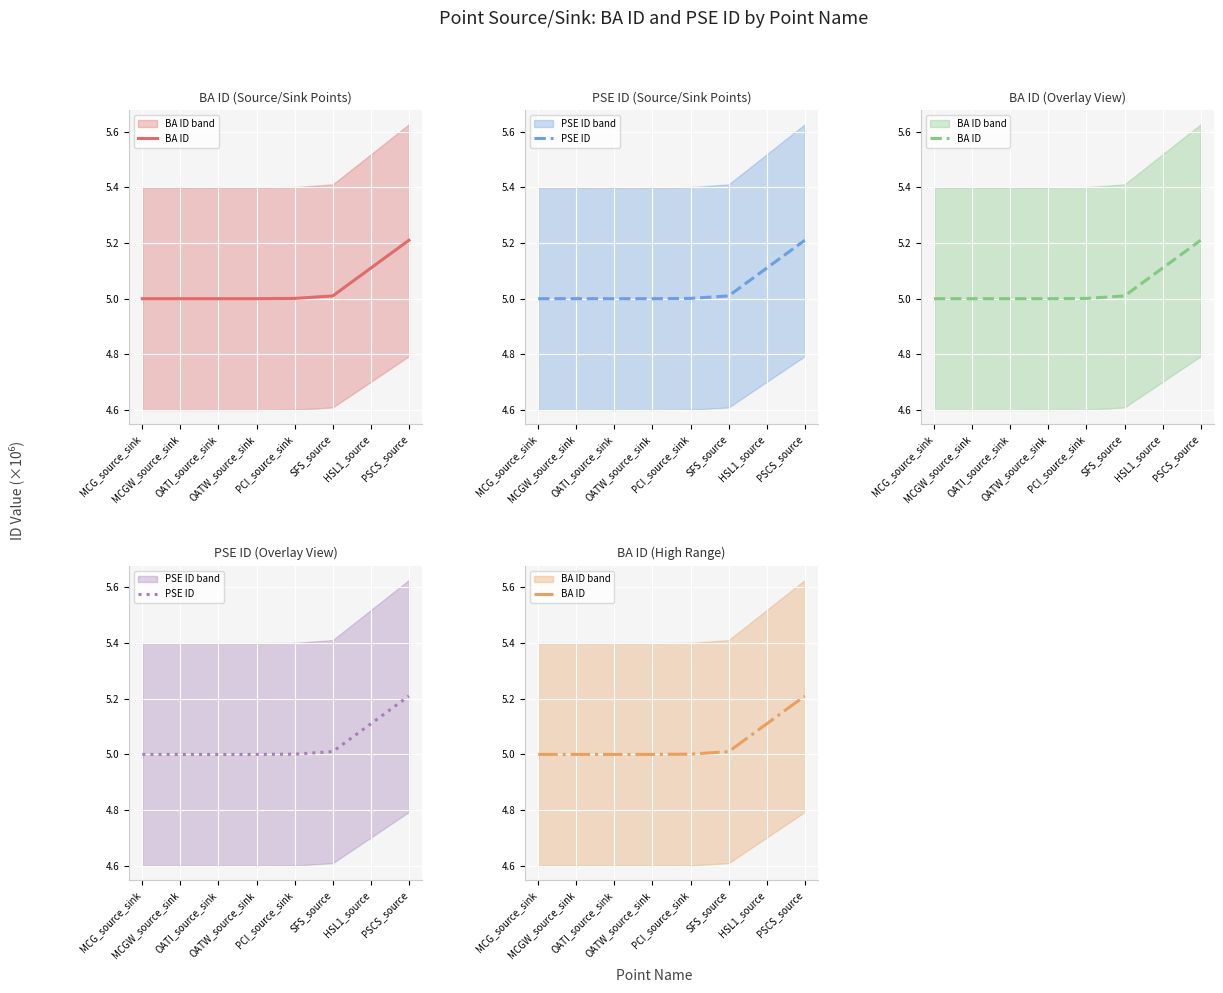

At SFS_source, list the series in order from largest to smallest.

PSE ID, BA ID